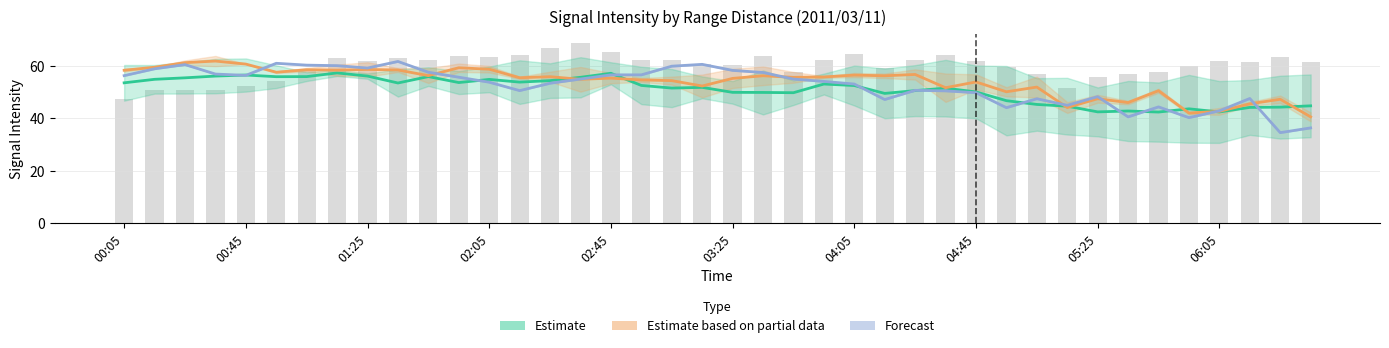

Rank the series by their average value, from lowest to highest.

Estimate, Forecast, Estimate based on partial data